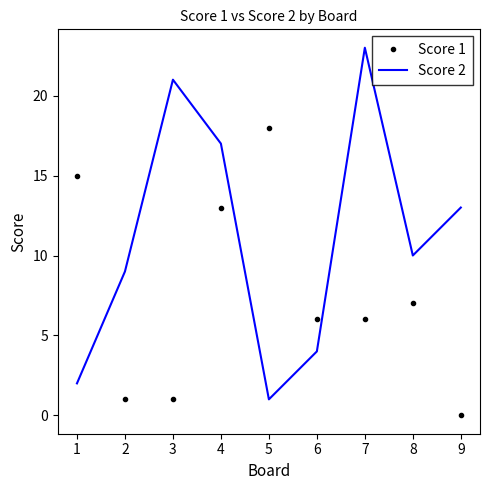

True or false: Score 2 and Score 1 intersect in this chart.

True